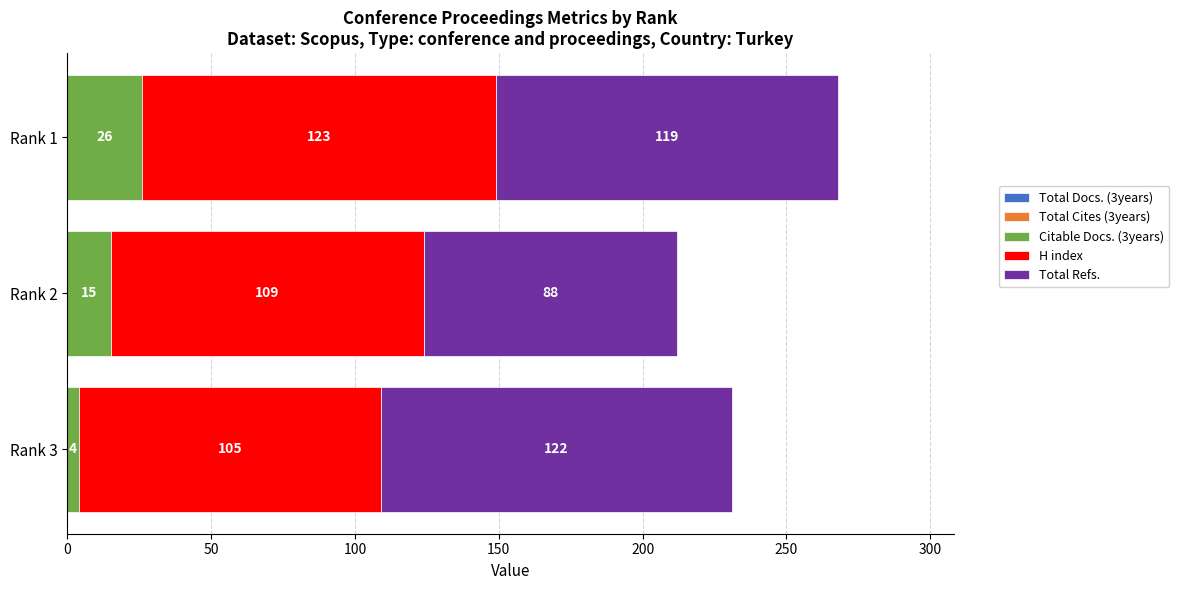

How many distinct data groups are displayed?

3